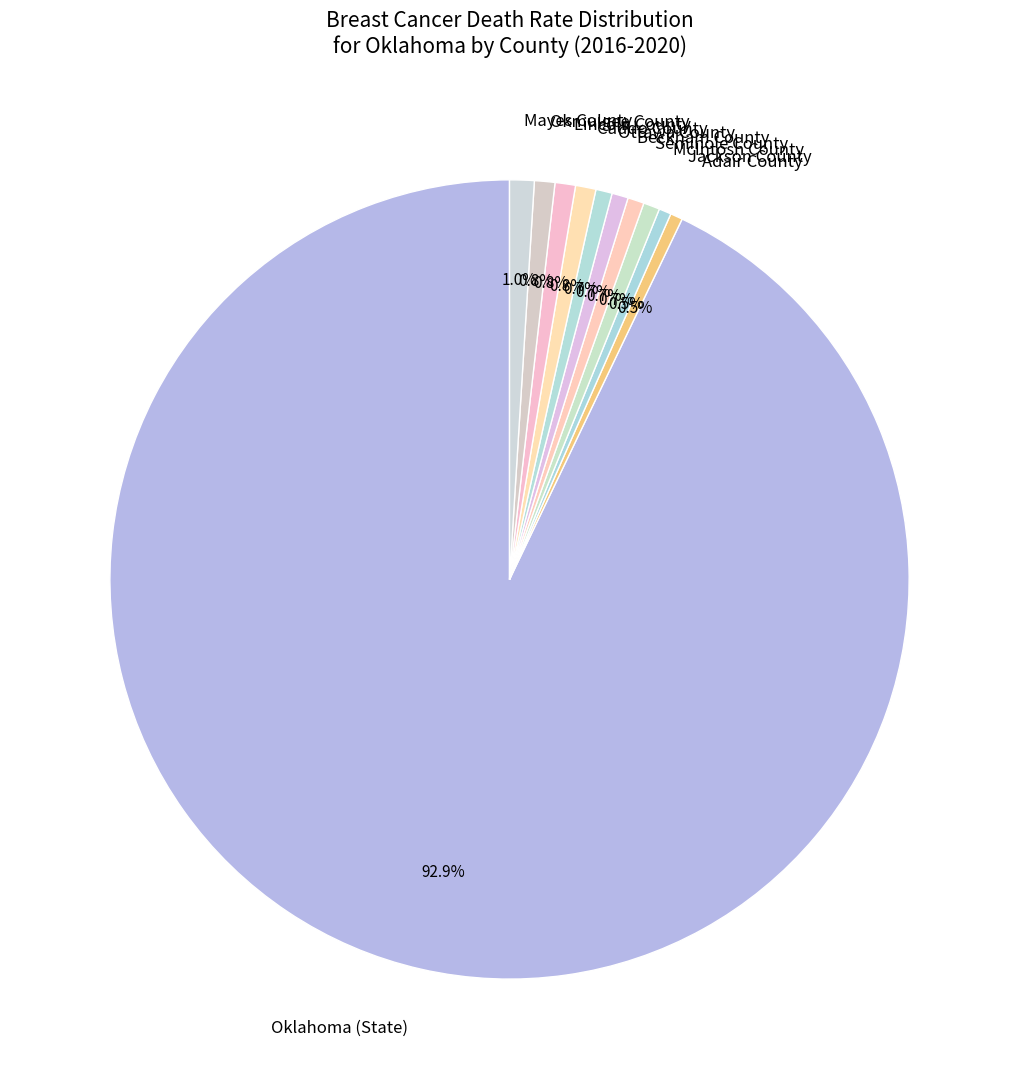

True or false: Mayes County accounts for 11% of the total.

False